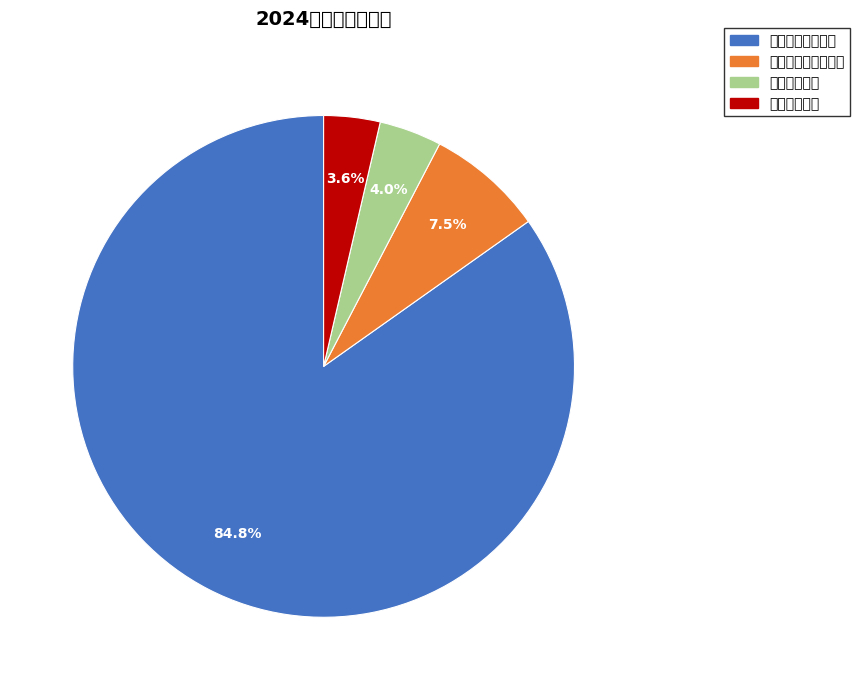

How much of the chart is everything except 卫生健康支出?

96.0%